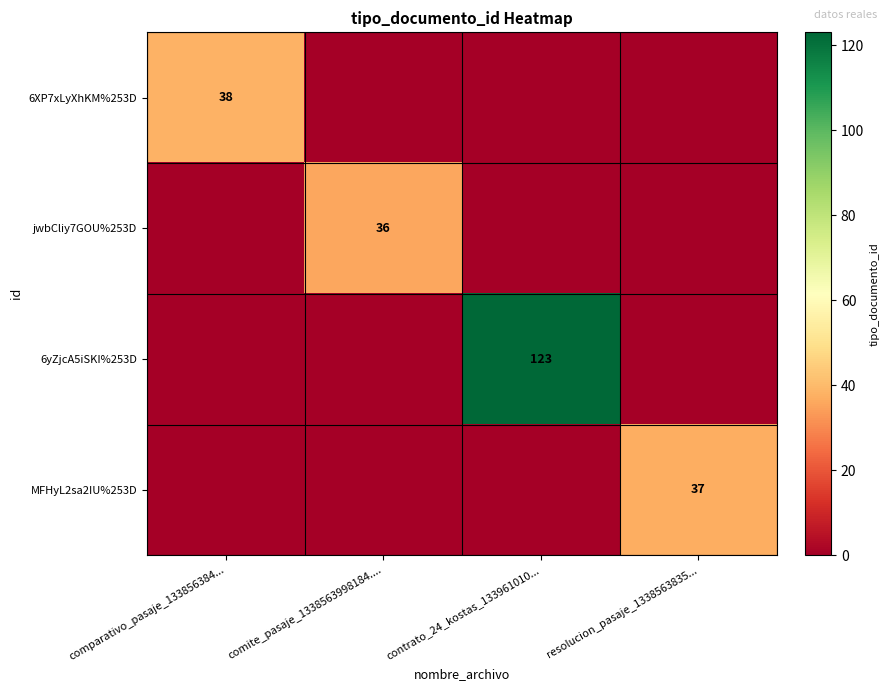

At which category is the sum across all series the highest?

contrato_24_kostas_133961010...